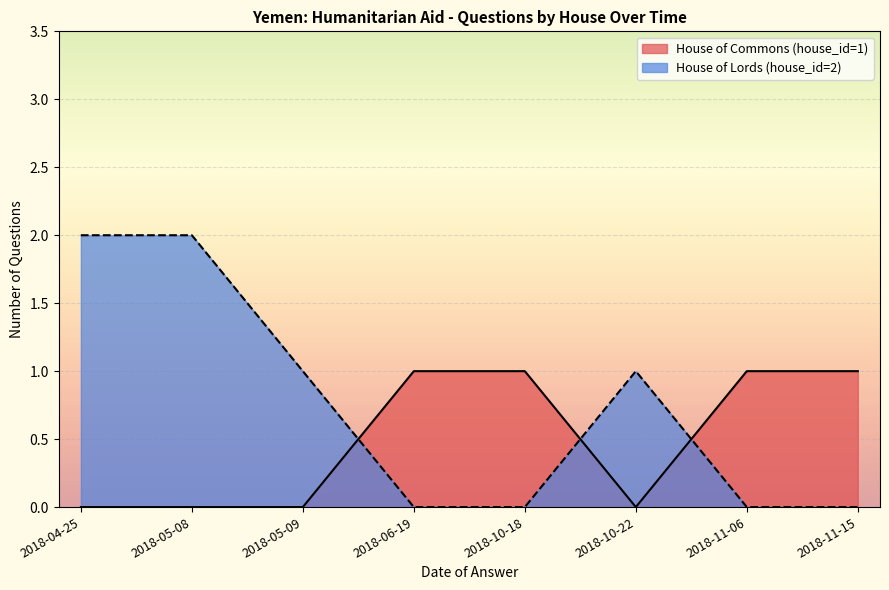

What position from the right is 2018-04-25?

8